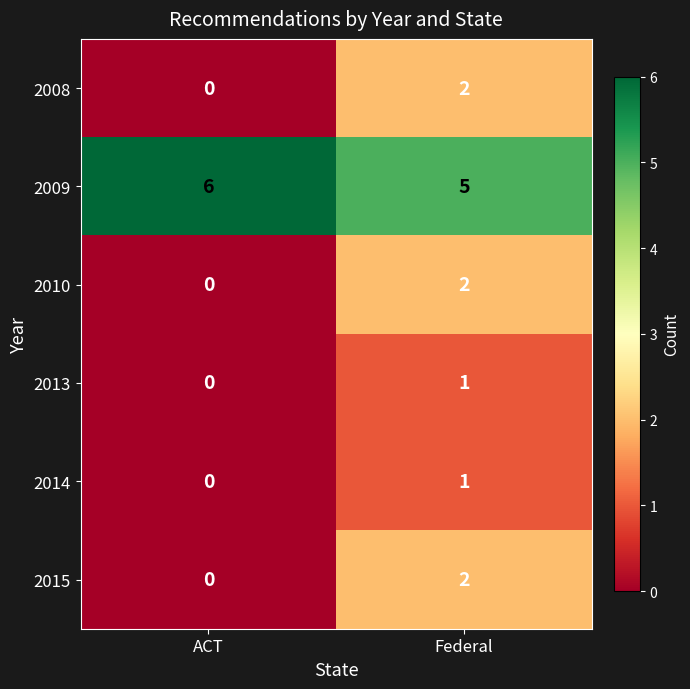

What is the average value of the 2009 series?

6